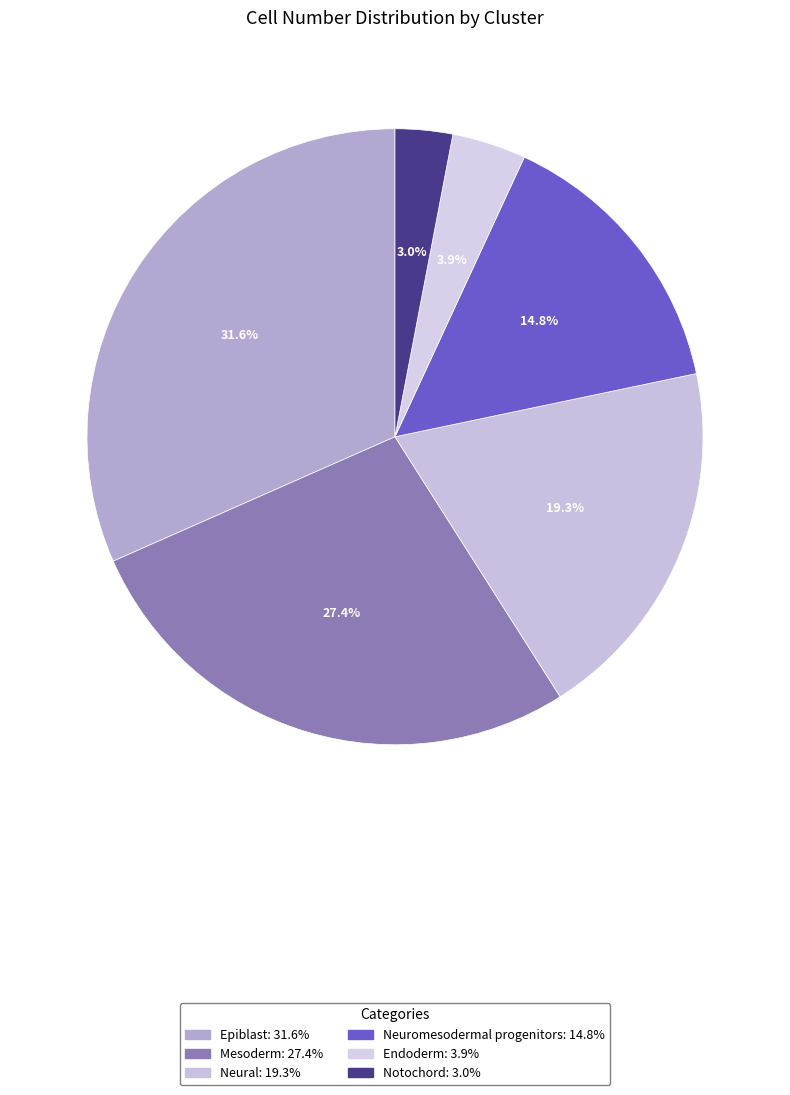

What portion of the pie excludes Neuromesodermal progenitors?

85.2%